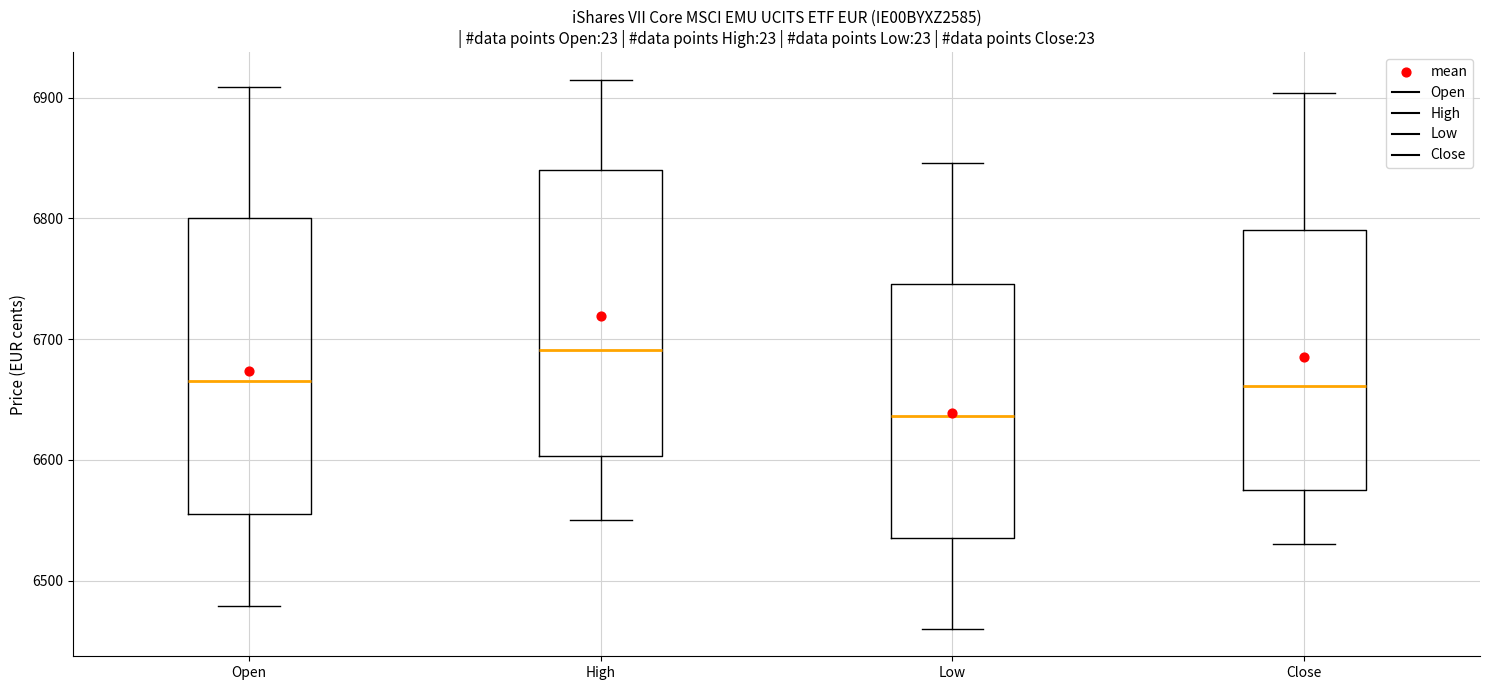

Where does the median line of the box for Open sit on the y-axis? The values are not printed on the chart, so give them approximately, as read against the axis.

6670